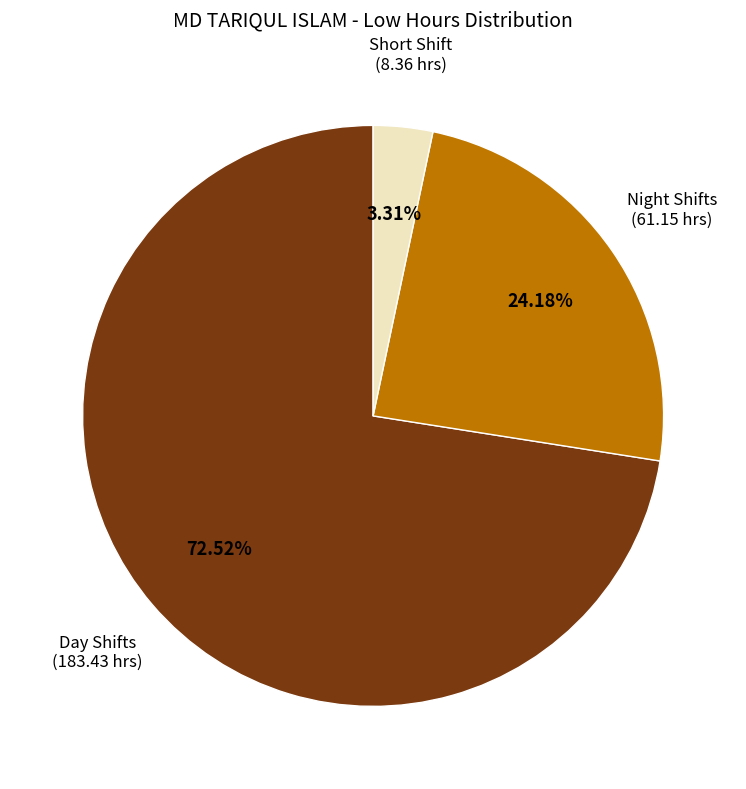

Does any single category account for the majority?

Yes